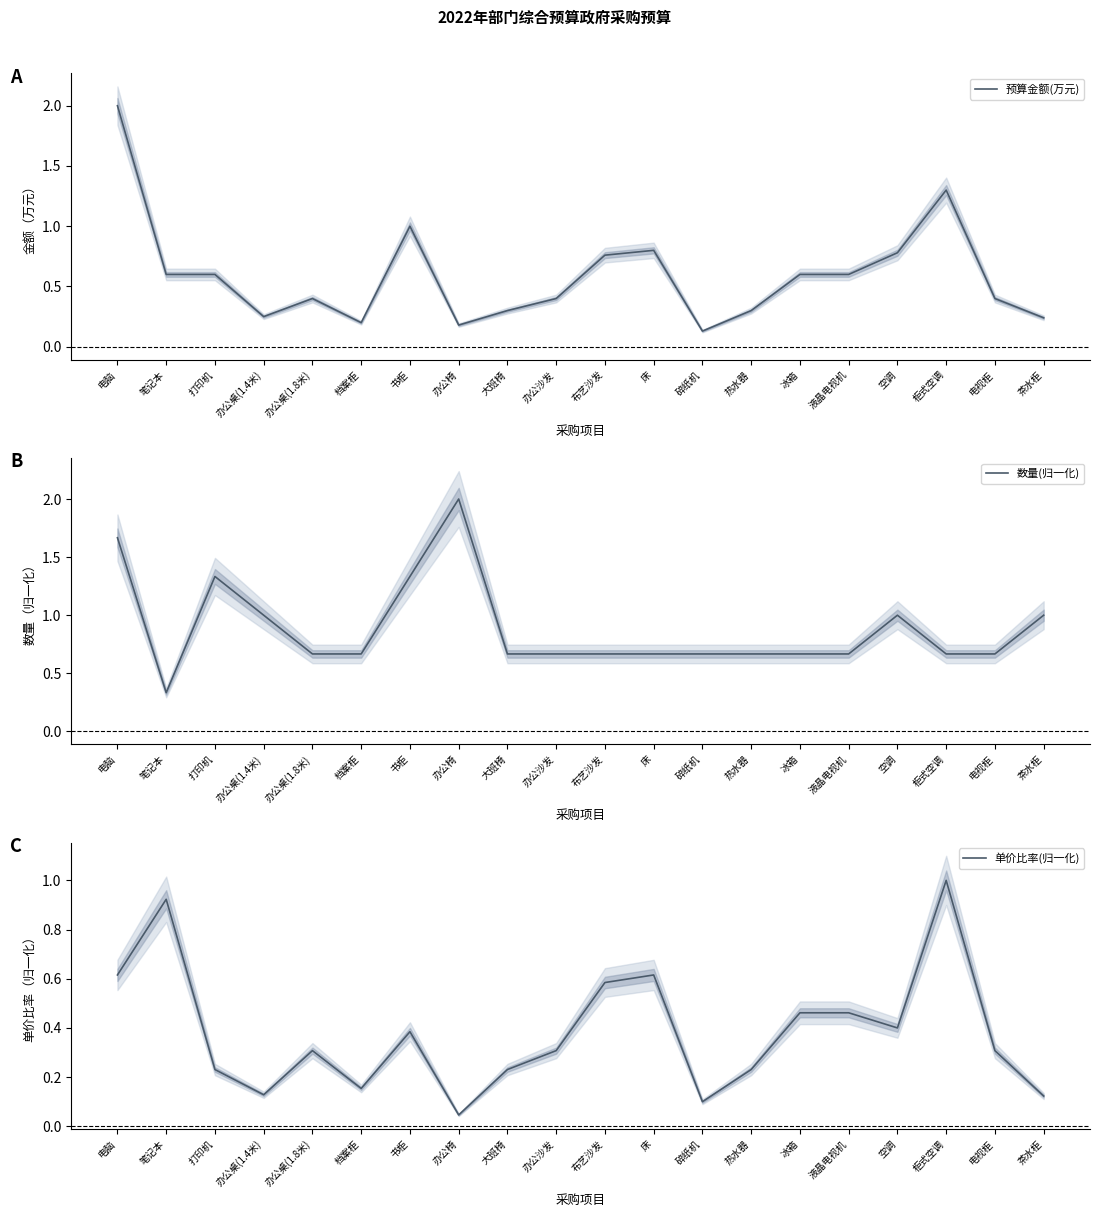

How many lines are shown in the chart?

3